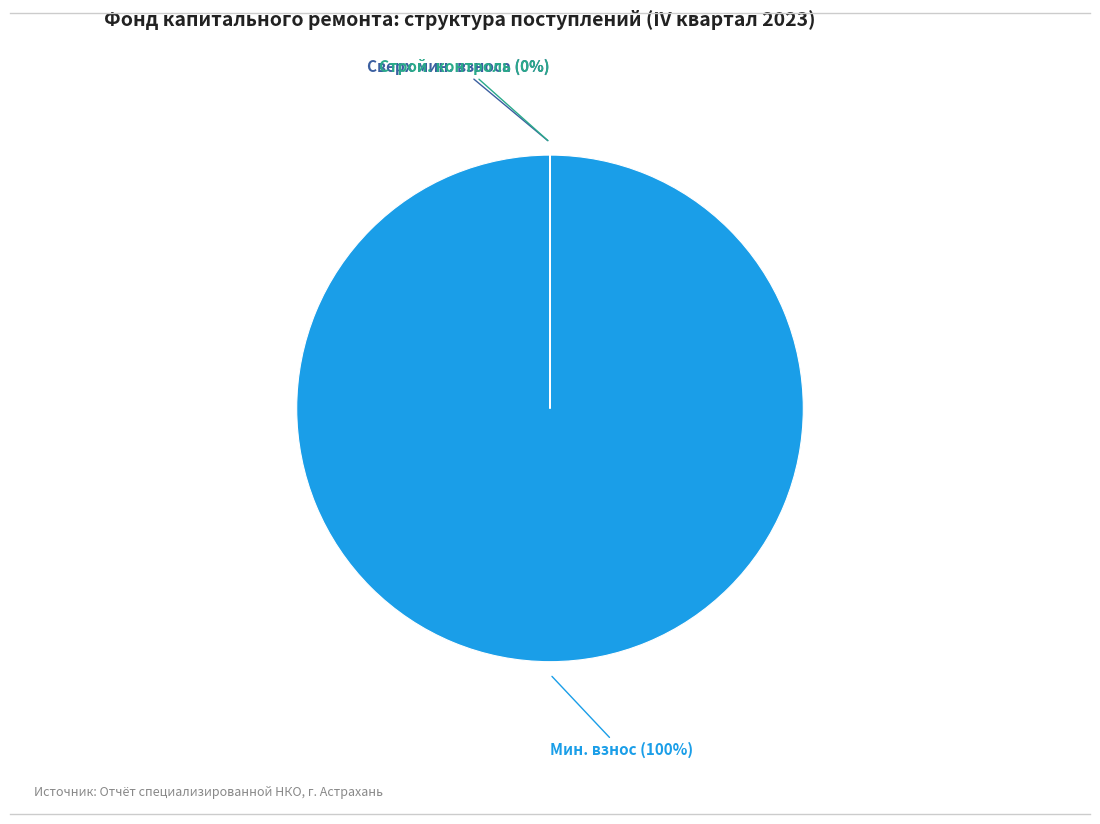

Which category has the biggest portion of the pie?

за счет минимального взноса